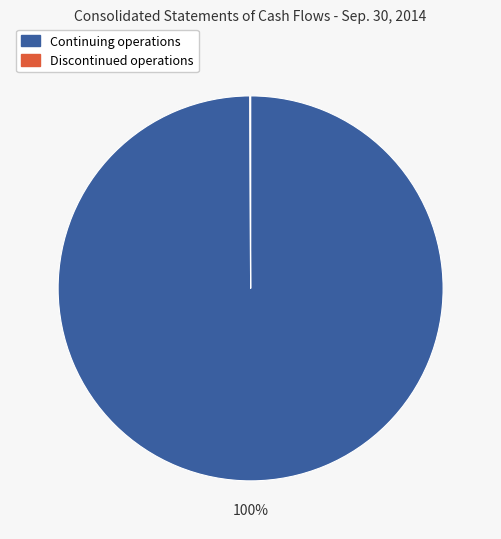

Which slice represents more than half of the pie?

Continuing operations